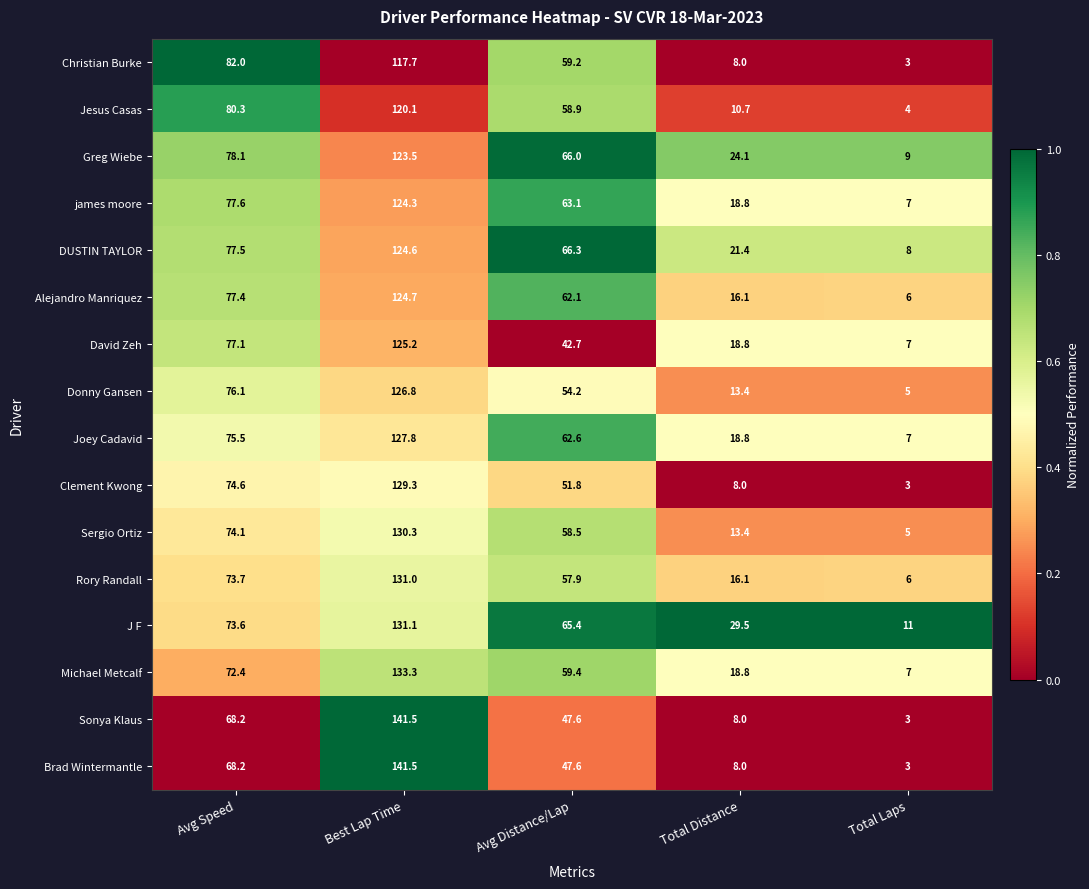

At which category is the sum across all series the highest?

Best Lap Time